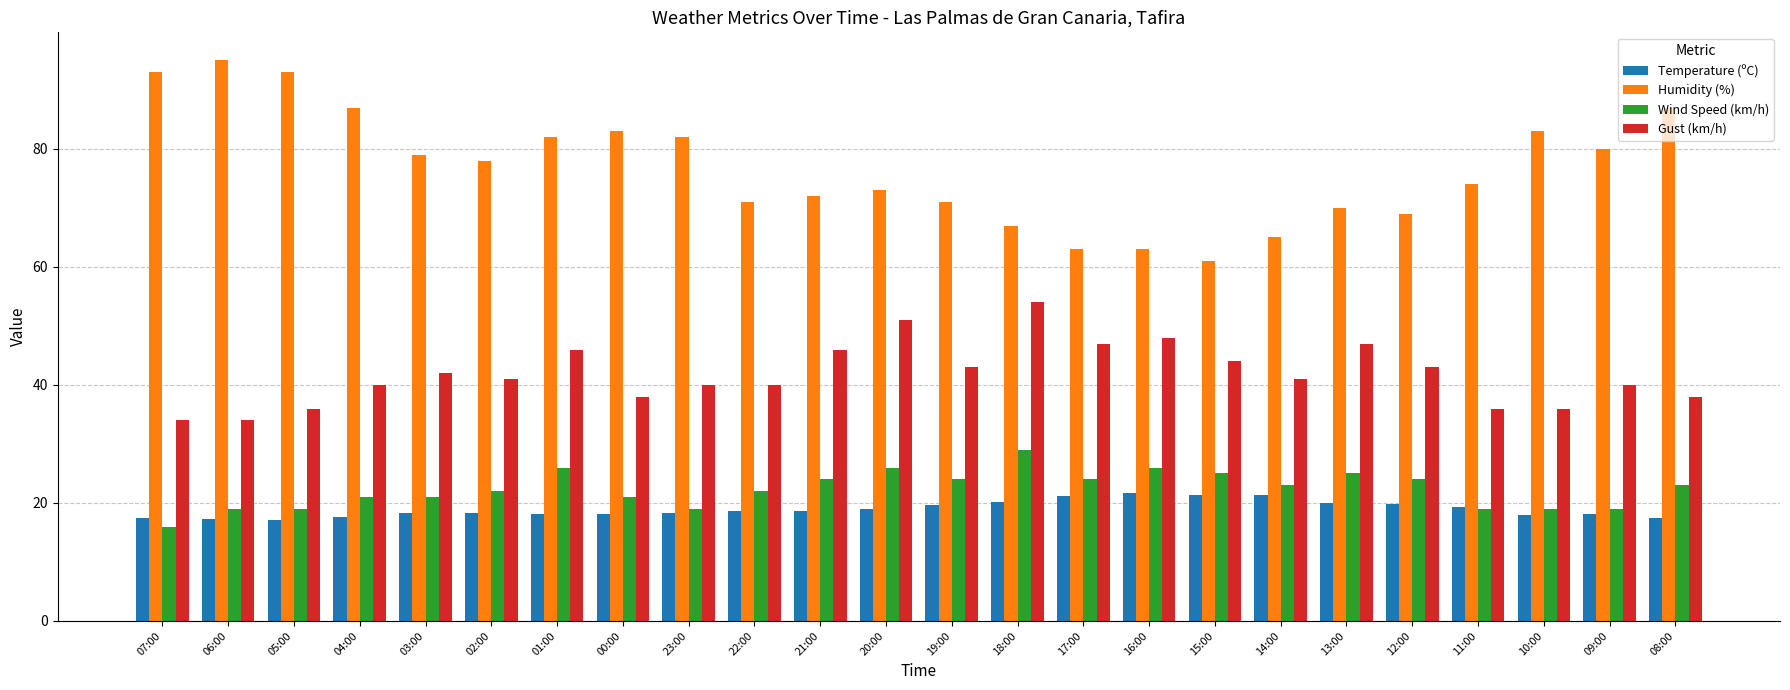

What is the value of the Gust (km/h) bar at the 7th from the left?

46.0